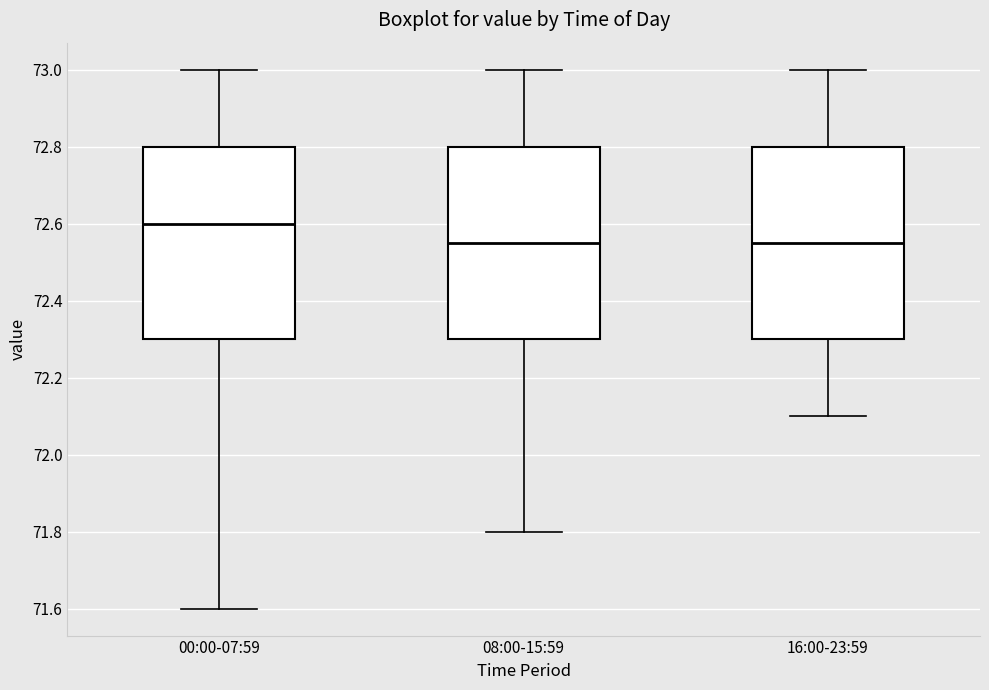

Reading left to right, transcribe this box plot: for each box, give where its median line is, the range the box spans, and where its two whiskers end, as read against the y-axis. The values are not printed on the chart, so give them approximately, as read against the axis.

00:00-07:59: median 72.60, box 72.30 to 72.80, whiskers 71.60 to 73.00
08:00-15:59: median 72.56, box 72.30 to 72.80, whiskers 71.80 to 73.00
16:00-23:59: median 72.56, box 72.30 to 72.80, whiskers 72.10 to 73.00